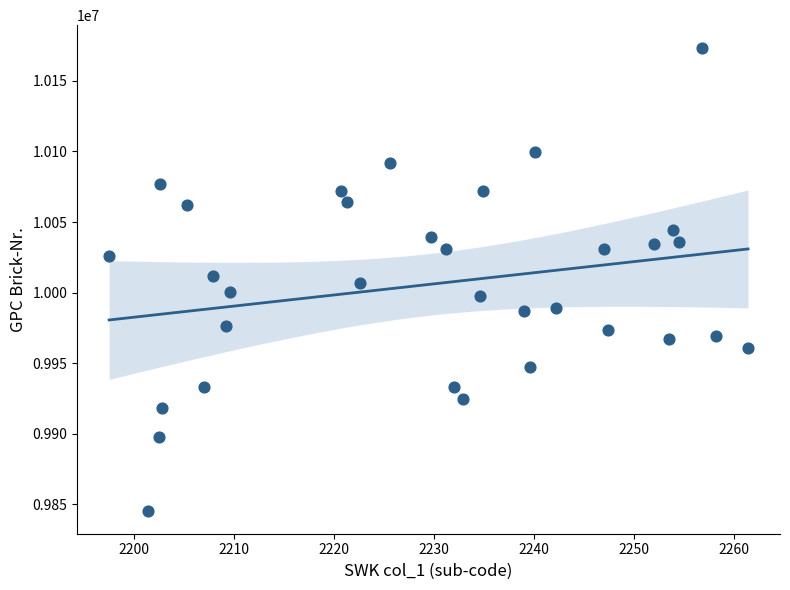

What is the range of Y values (max minus min)?

327414.6